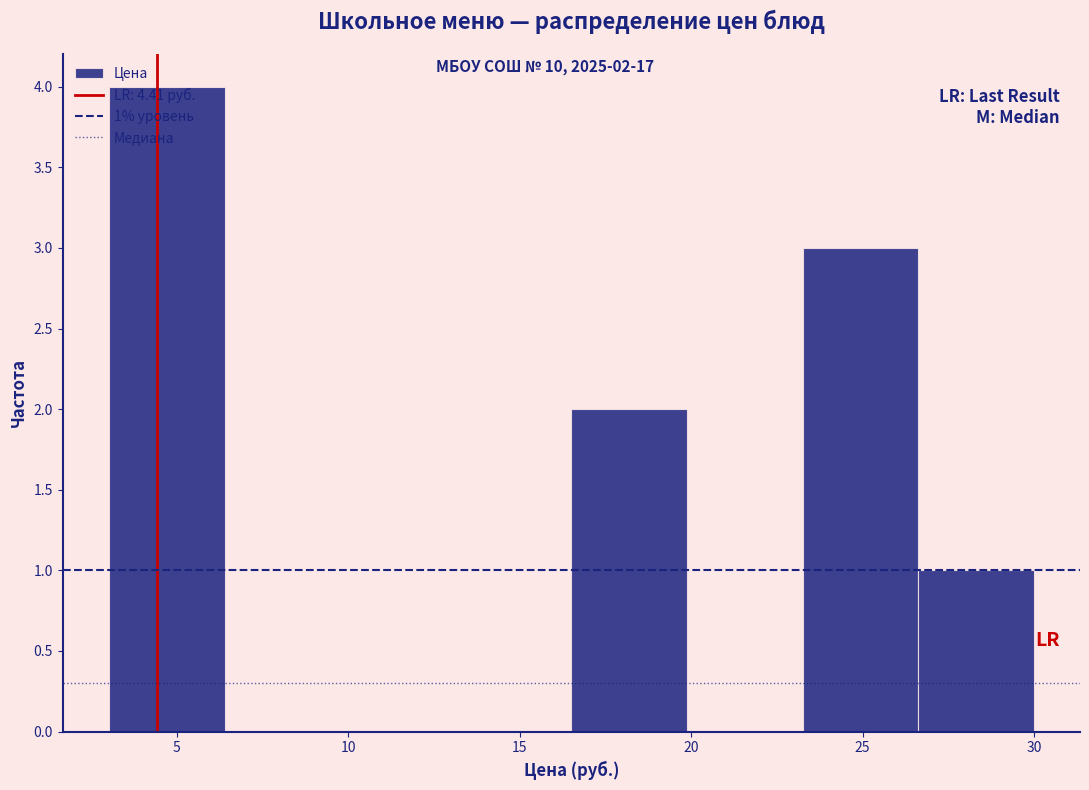

Which range on the x-axis has the tallest bar?

3.0 to 6.5